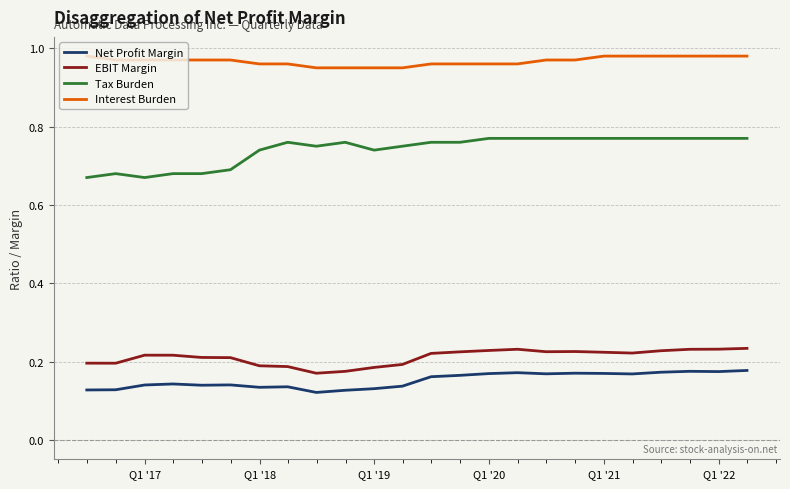

Which series has the largest total across all categories?

Interest Burden